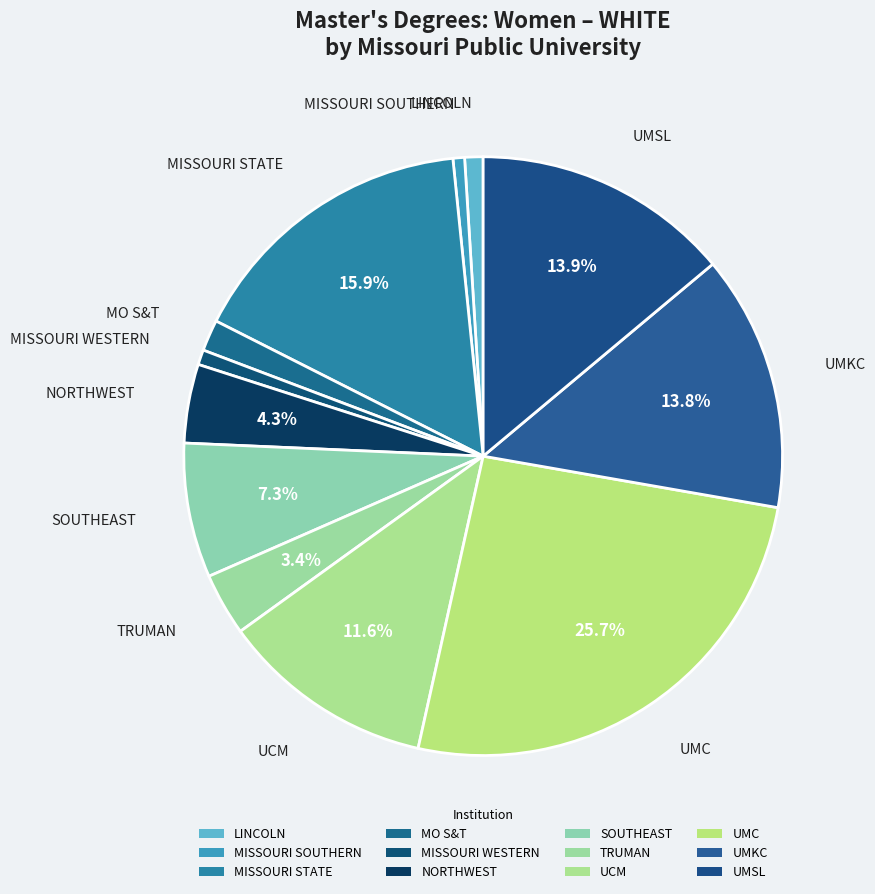

Which category has the biggest portion of the pie?

UMC